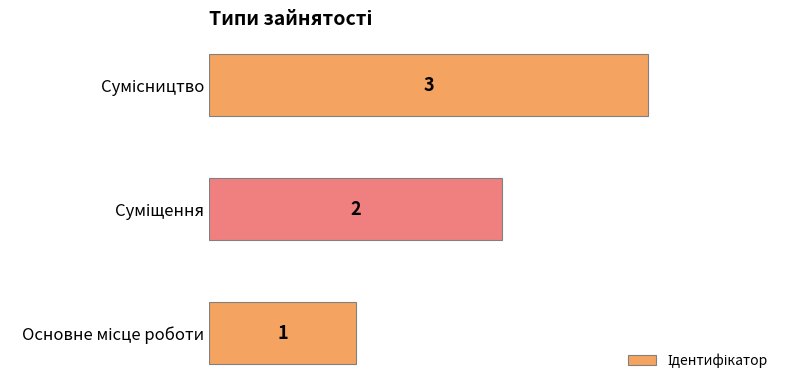

What is the sum of all values?

6